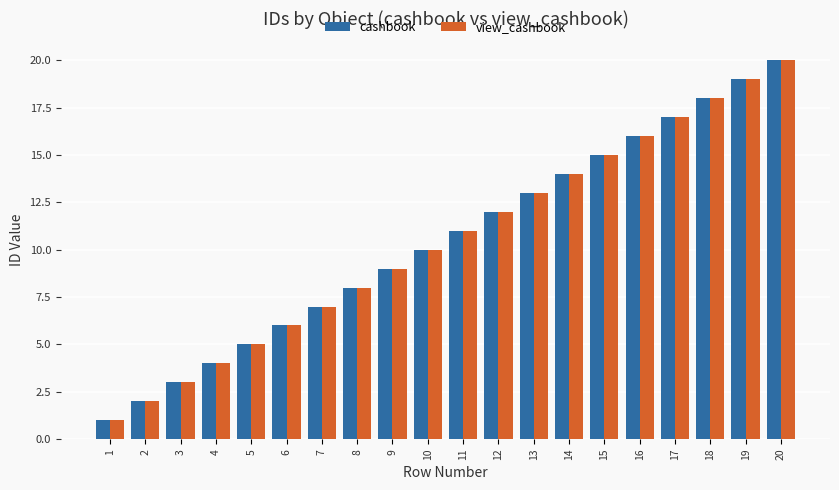

What is the difference between the maximum and minimum values in the view_cashbook series?

19